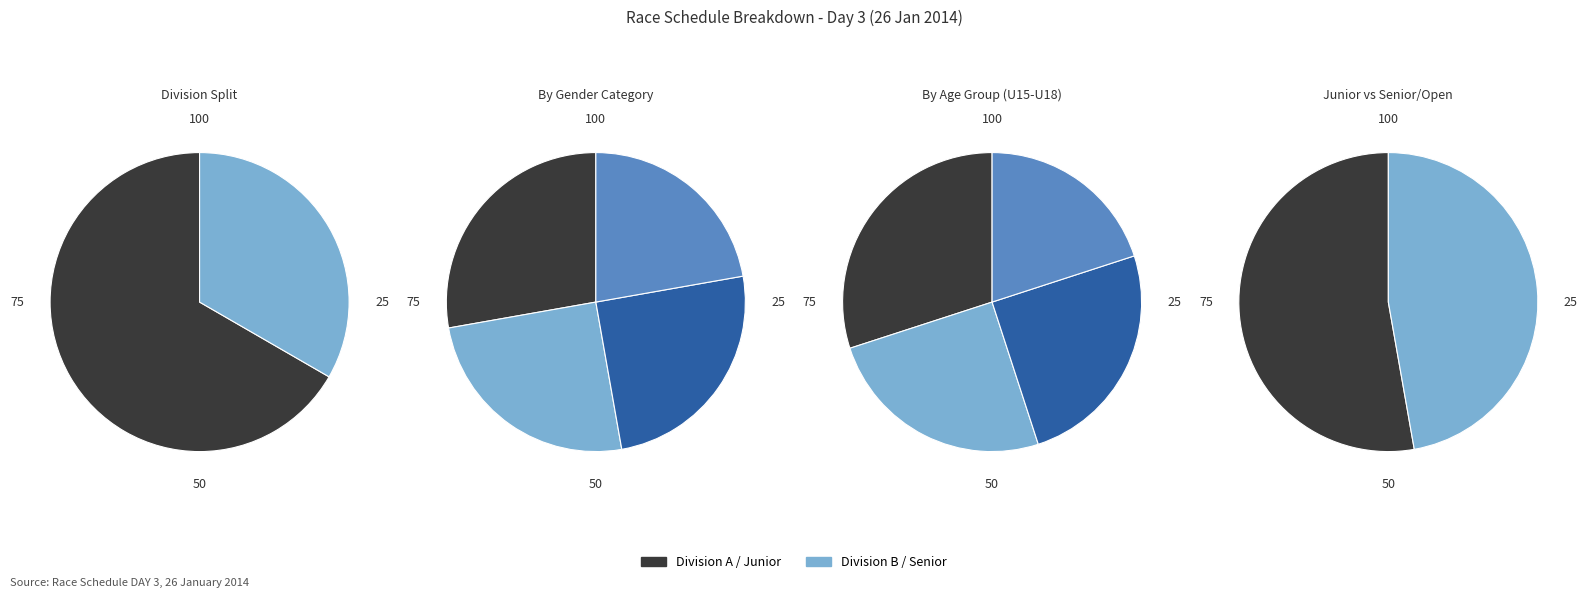

Count the number of slices in the pie.

8